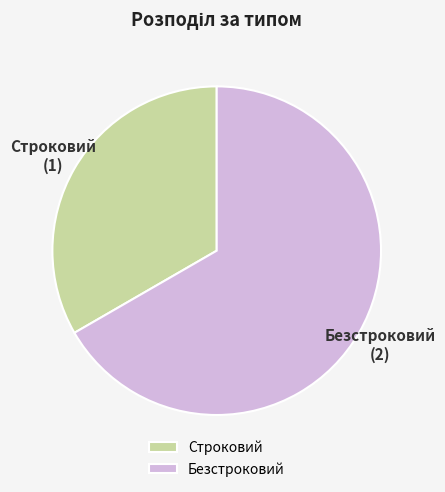

Which category has the biggest portion of the pie?

Безстроковий